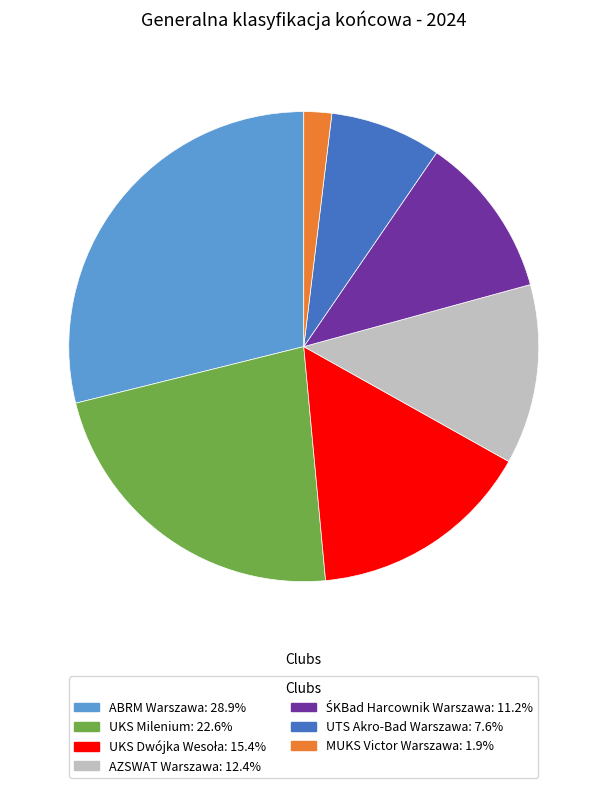

Which slice is the largest?

ABRM Warszawa